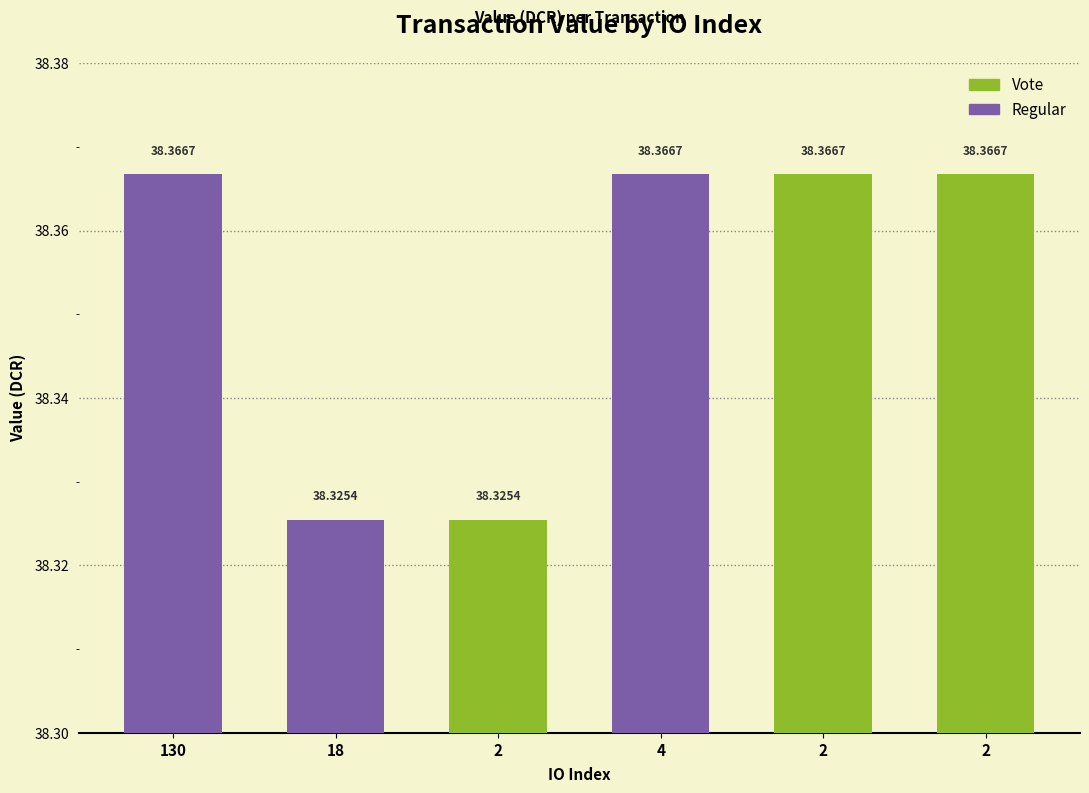

How many data points does each series have?

6